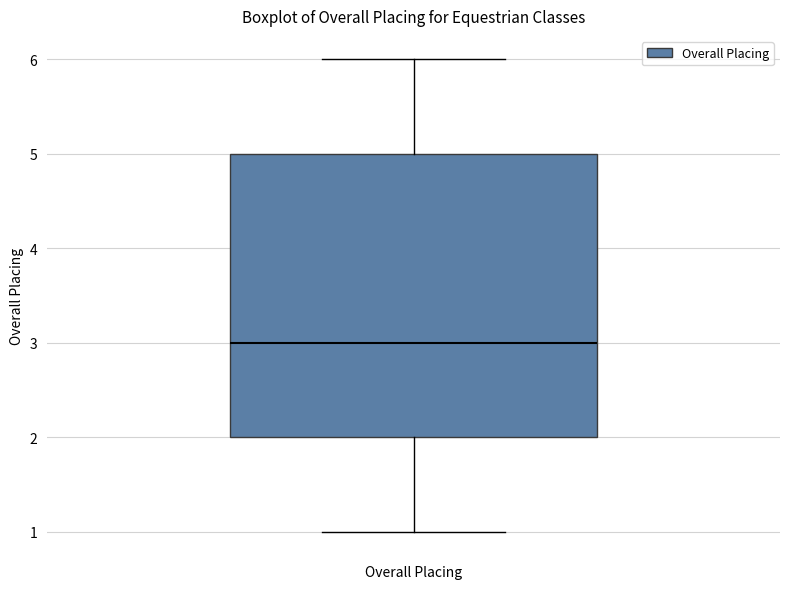

Transcribe this box plot: give where the median line is, the range the box spans, and where the two whiskers end, as read against the y-axis. The values are not printed on the chart, so give them approximately, as read against the axis.

median 3, box 2 to 5, whiskers 1 to 6